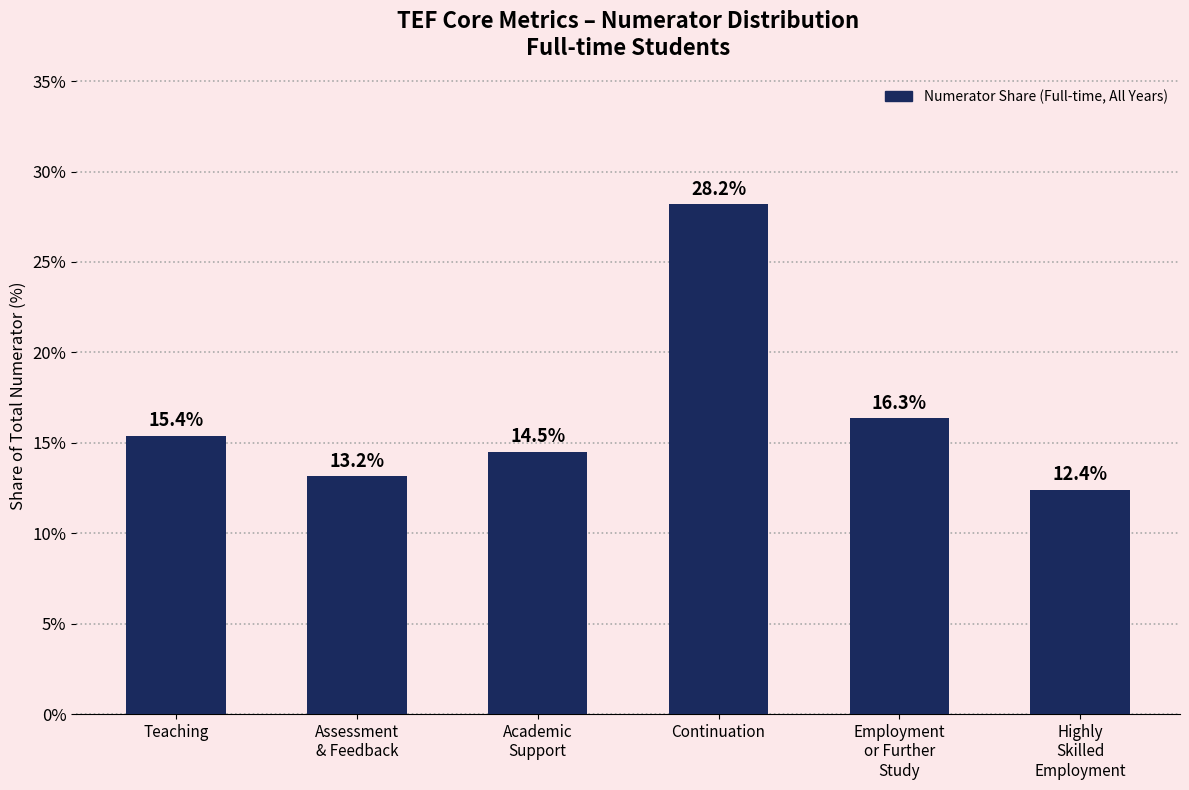

What position from the right is Teaching?

6